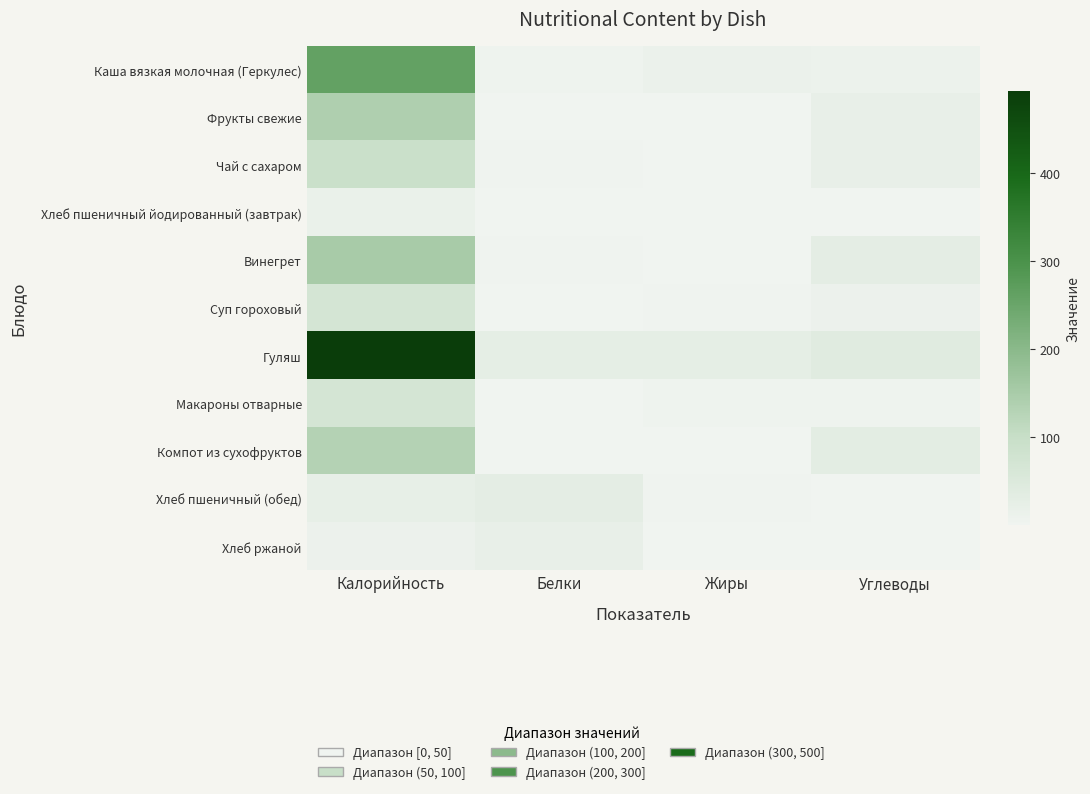

Which series changed the most between Калорийность and Углеводы?

Гуляш